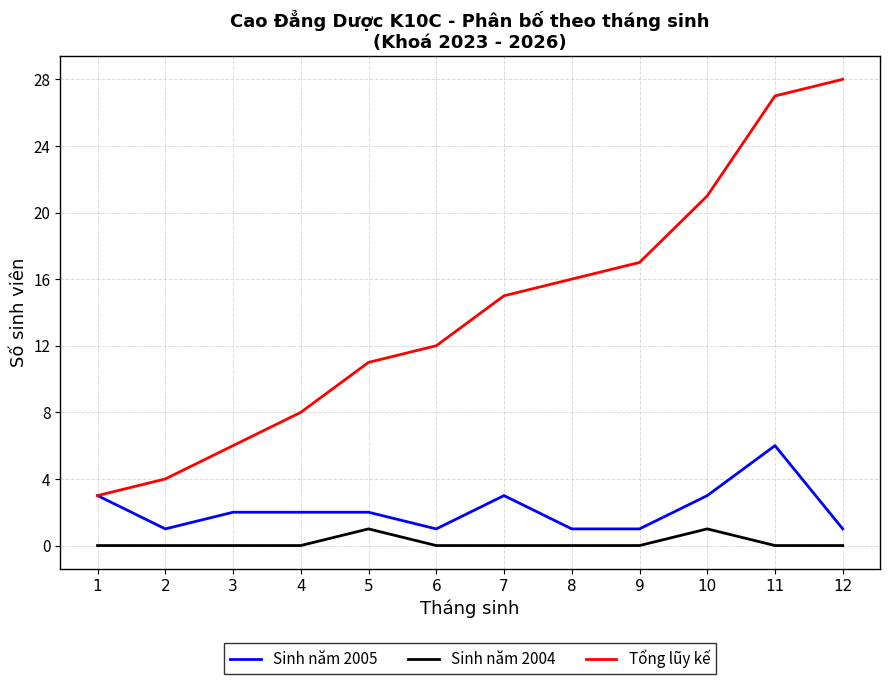

True or false: Sinh năm 2005 and Sinh năm 2004 cross at least once.

False